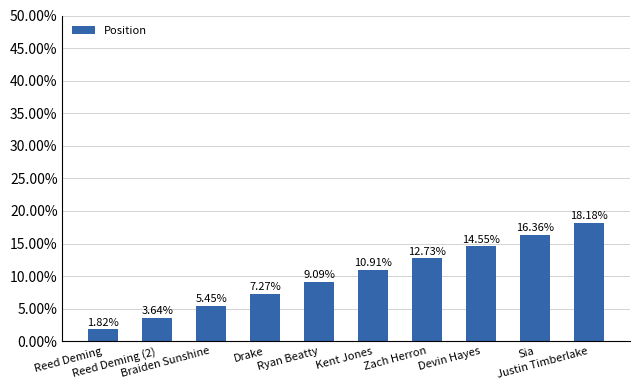

Does the chart contain any negative values?

No